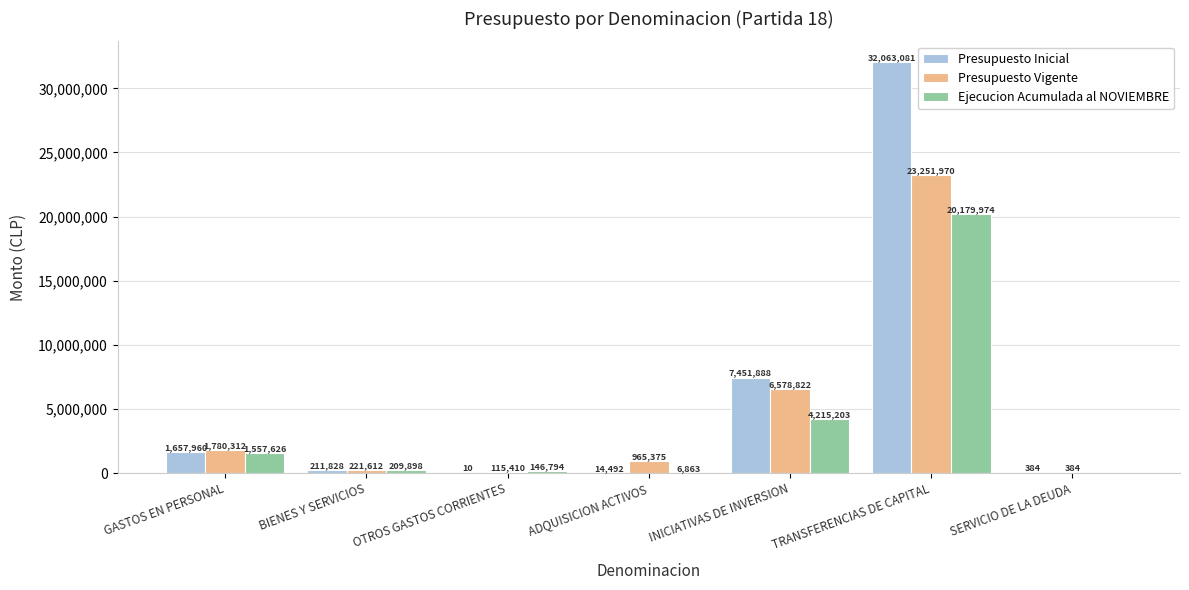

The value of Presupuesto Vigente at GASTOS EN PERSONAL is 1780312. True or false?

True